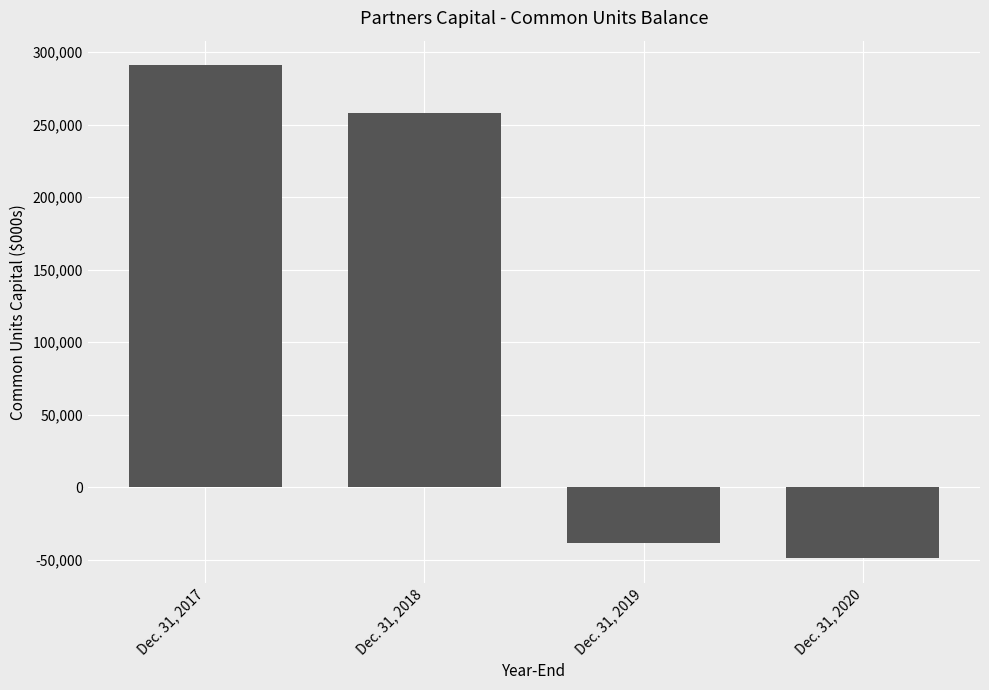

The chart shows a value of -13843 at Dec. 31, 2019. True or false?

False